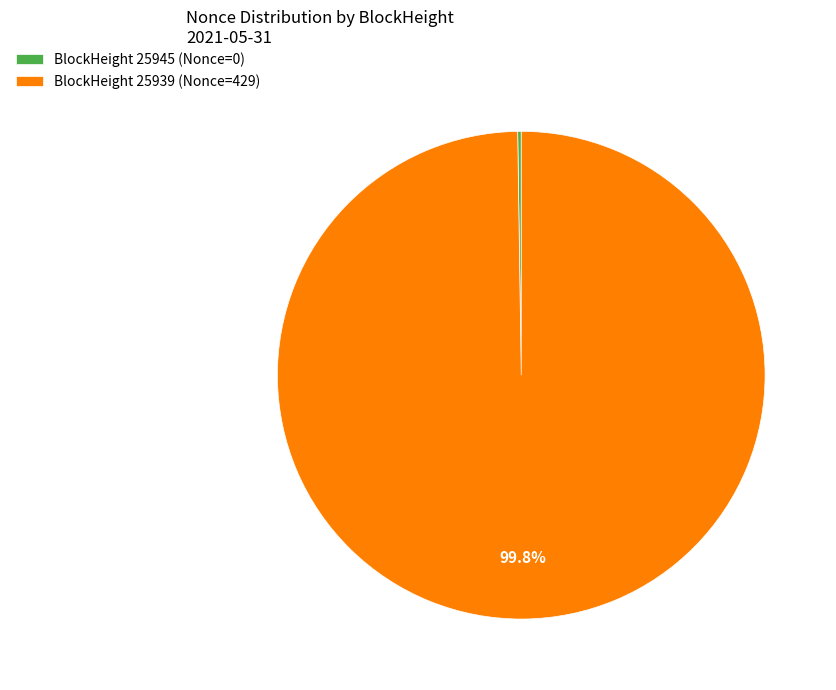

Is there any slice that represents more than half of the pie?

Yes